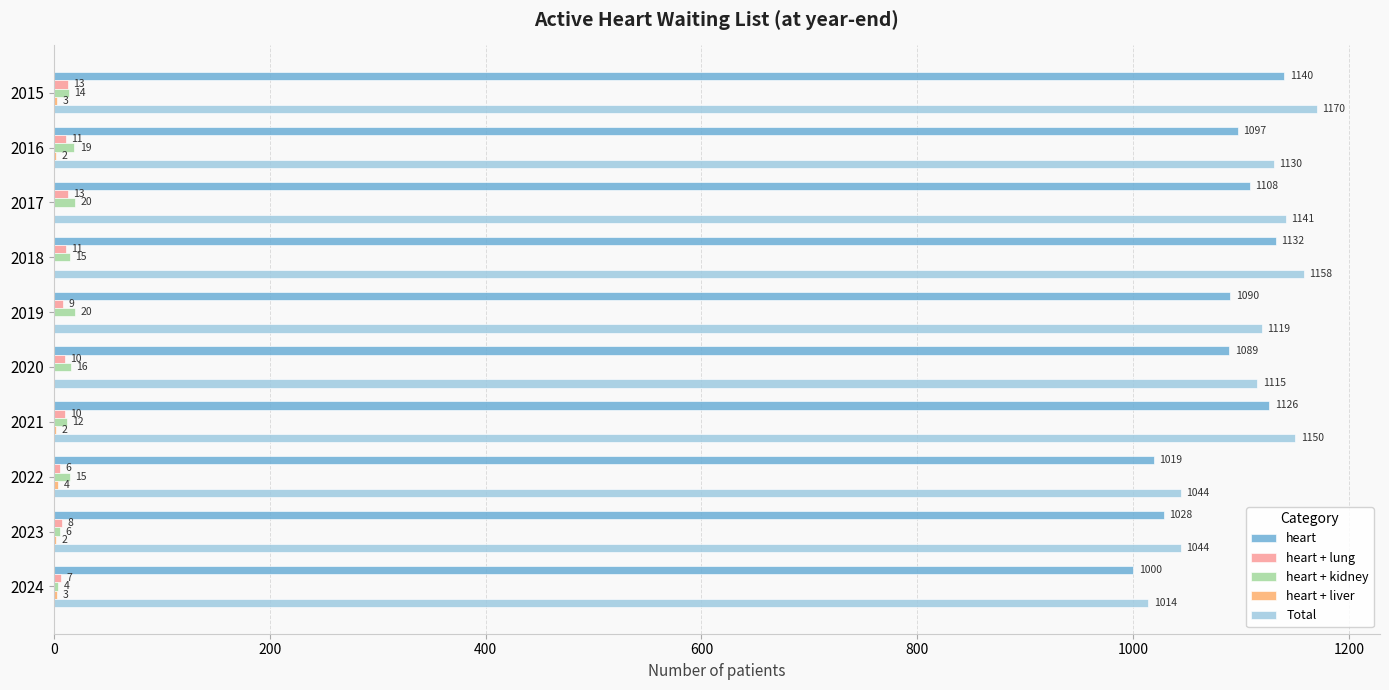

What is the maximum value shown in the chart?

1170